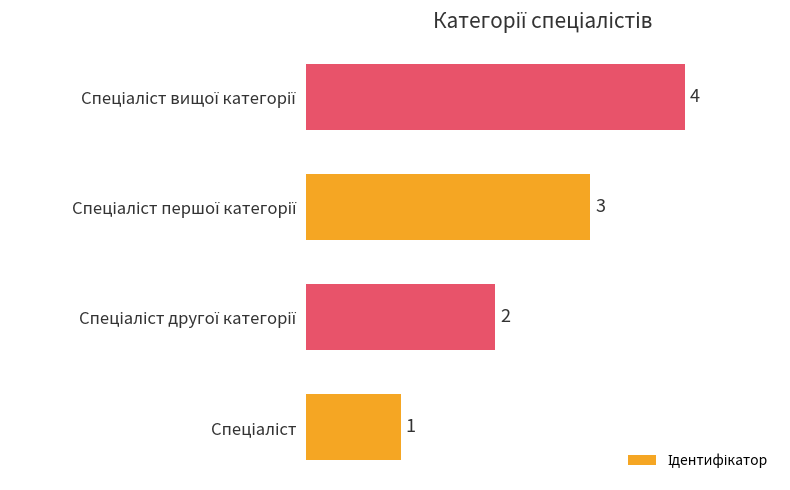

What is the greatest value displayed?

4